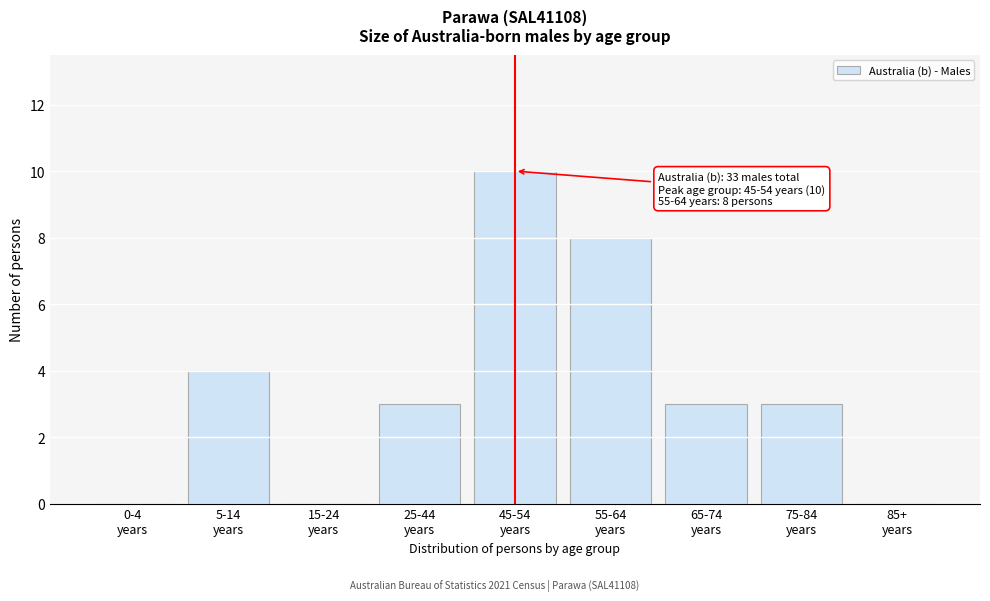

What is the greatest value displayed?

10